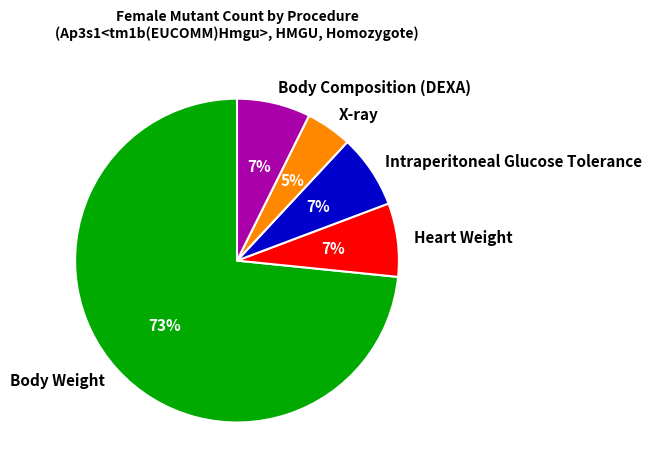

To the nearest percent, what portion does X-ray represent?

5%